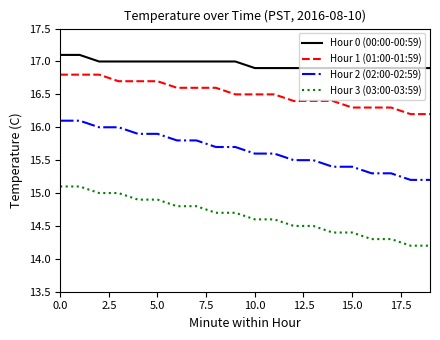

What is the average value of the Hour 2 (02:00-02:59) series?

15.7